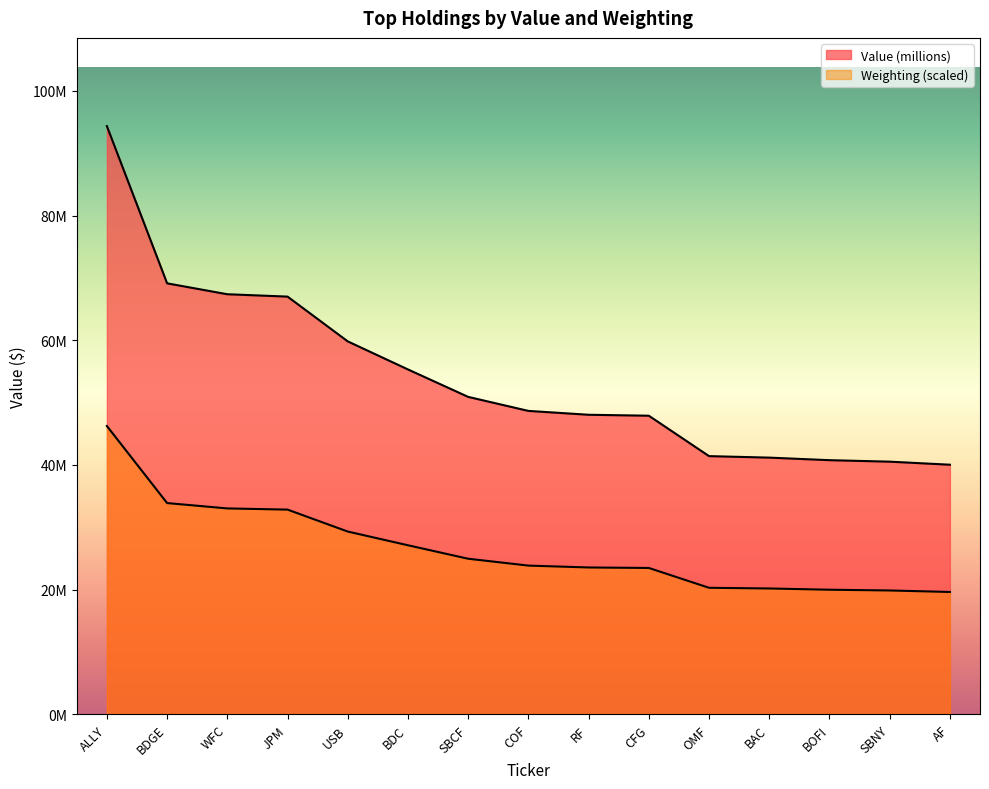

How many values in the Weighting series exceed 23849999?

8